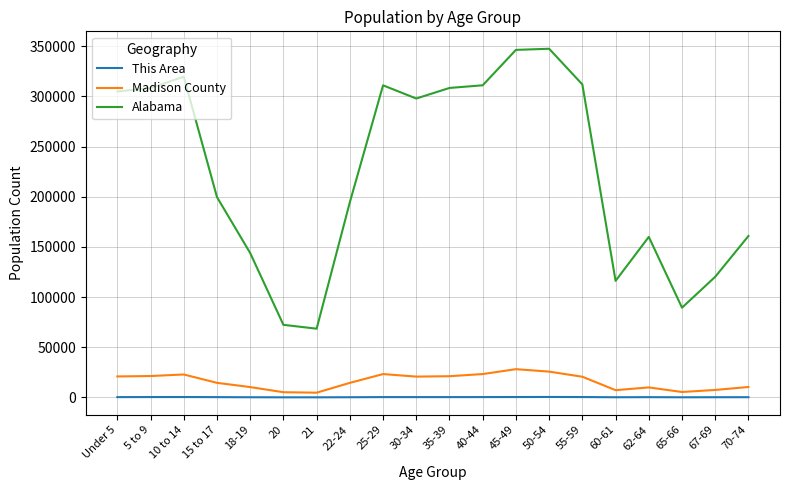

At which category does Alabama reach its first local peak?

10 to 14